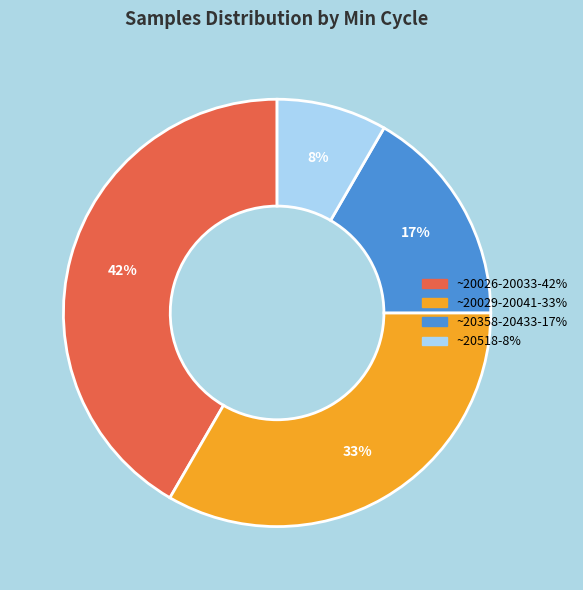

To the nearest percent, what is the average slice percentage?

25%